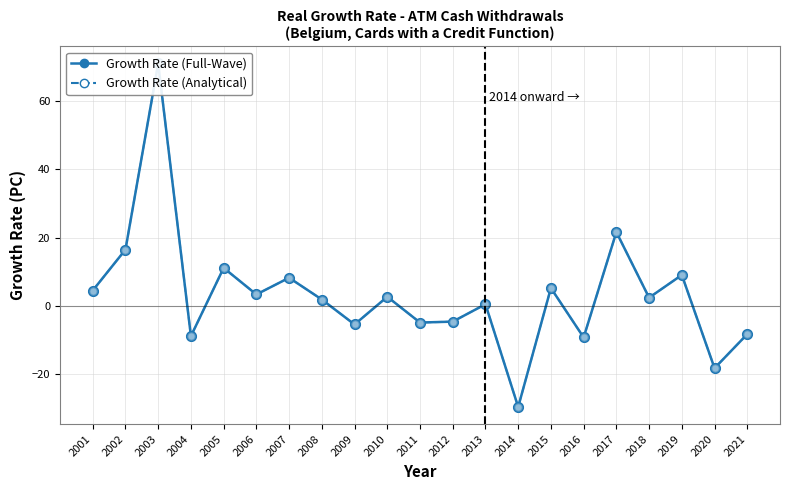

Where is the first local maximum?

2003